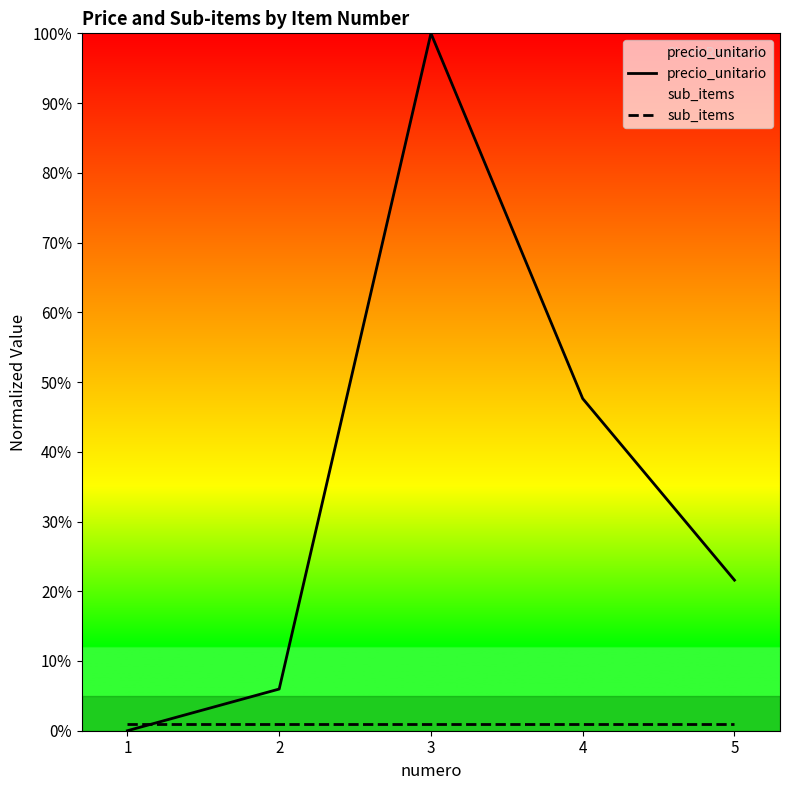

What is the value of the precio_unitario point at the 2nd from the left?

6.0